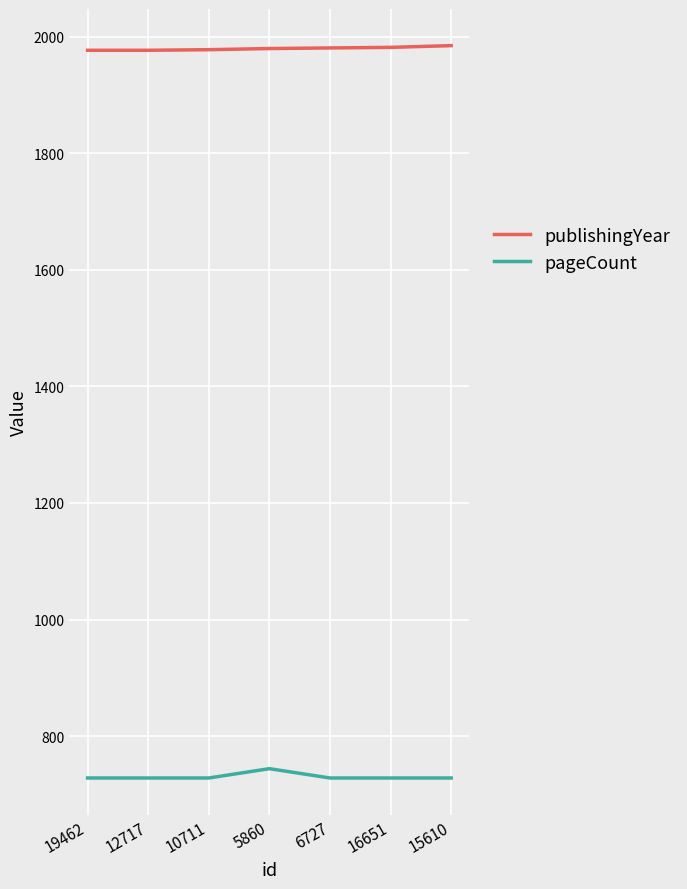

What is the spread (max minus min) of values at 16651?

1254